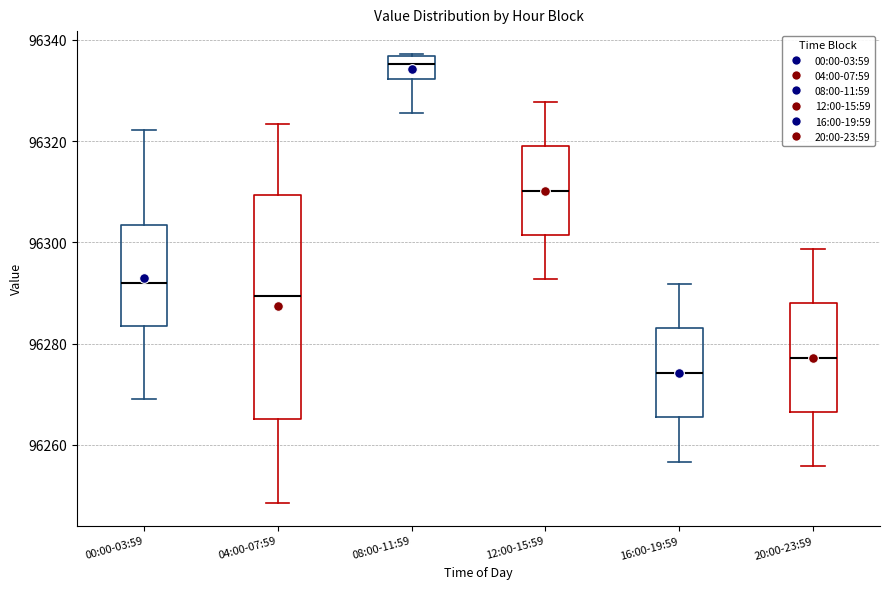

Where does the median line of the box for 12:00-15:59 sit on the y-axis? The values are not printed on the chart, so give them approximately, as read against the axis.

96310